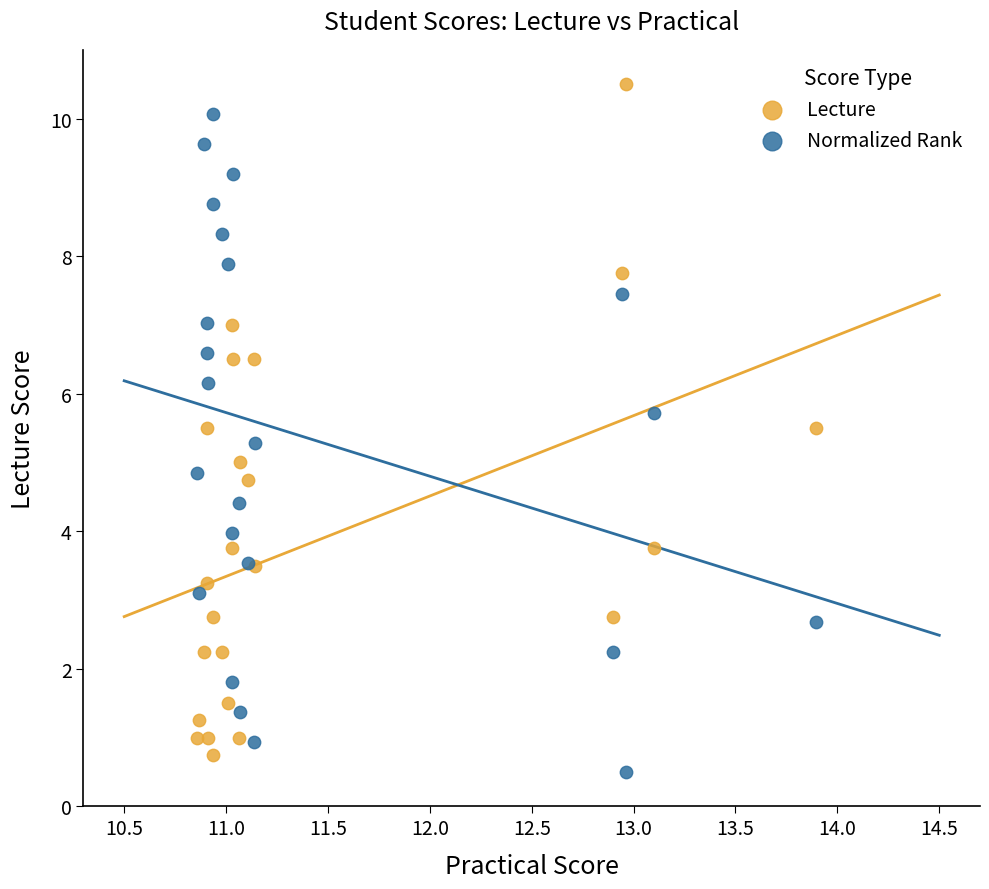

Which series has the largest Y range (max minus min)?

Lecture